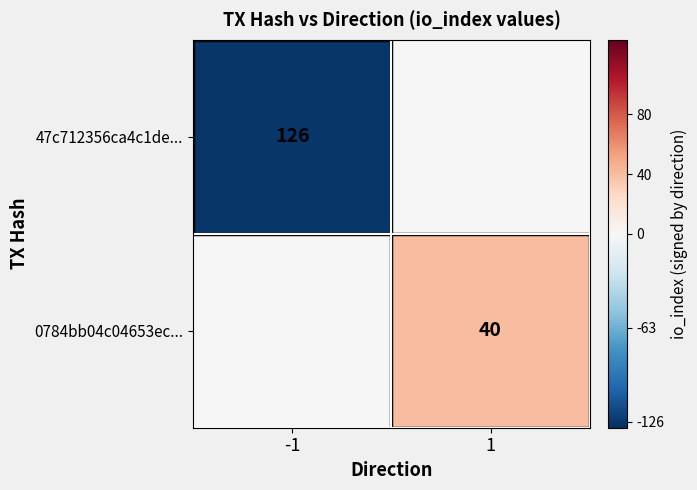

The value of 47c712356ca4c1de... at -1 is 53. True or false?

False